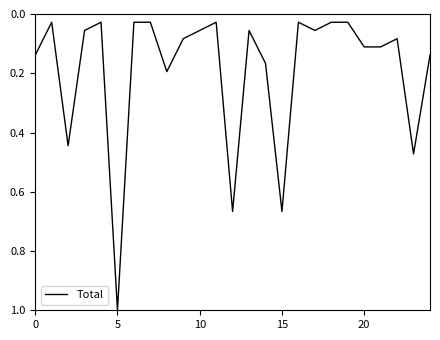

Is this an area chart (filled region under the line)?

No